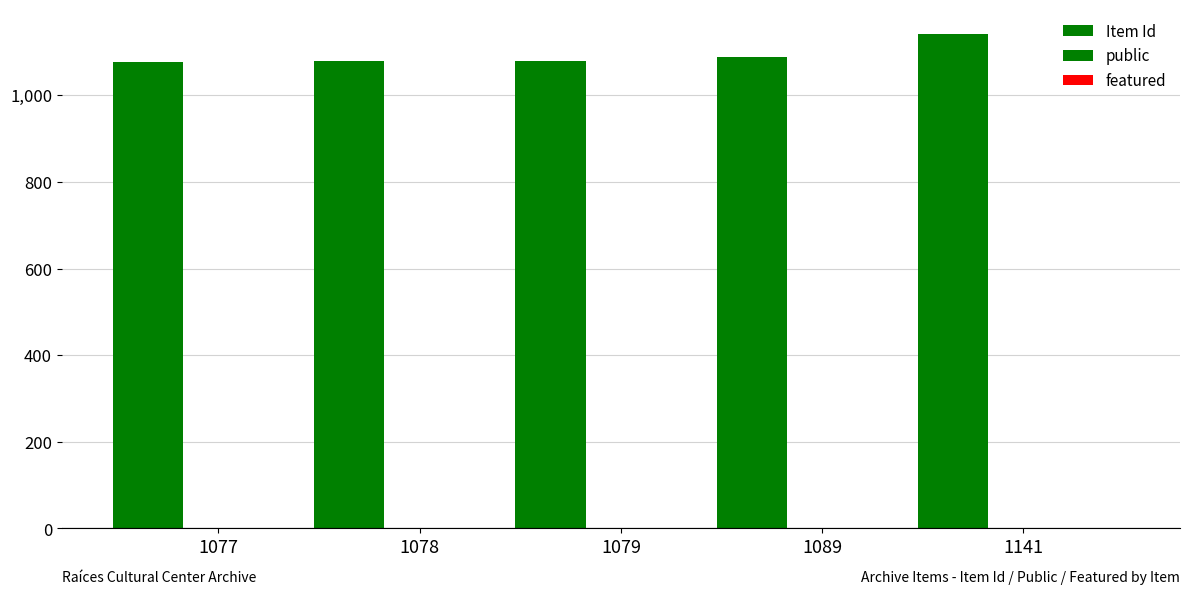

What is the minimum value for Item Id?

1077